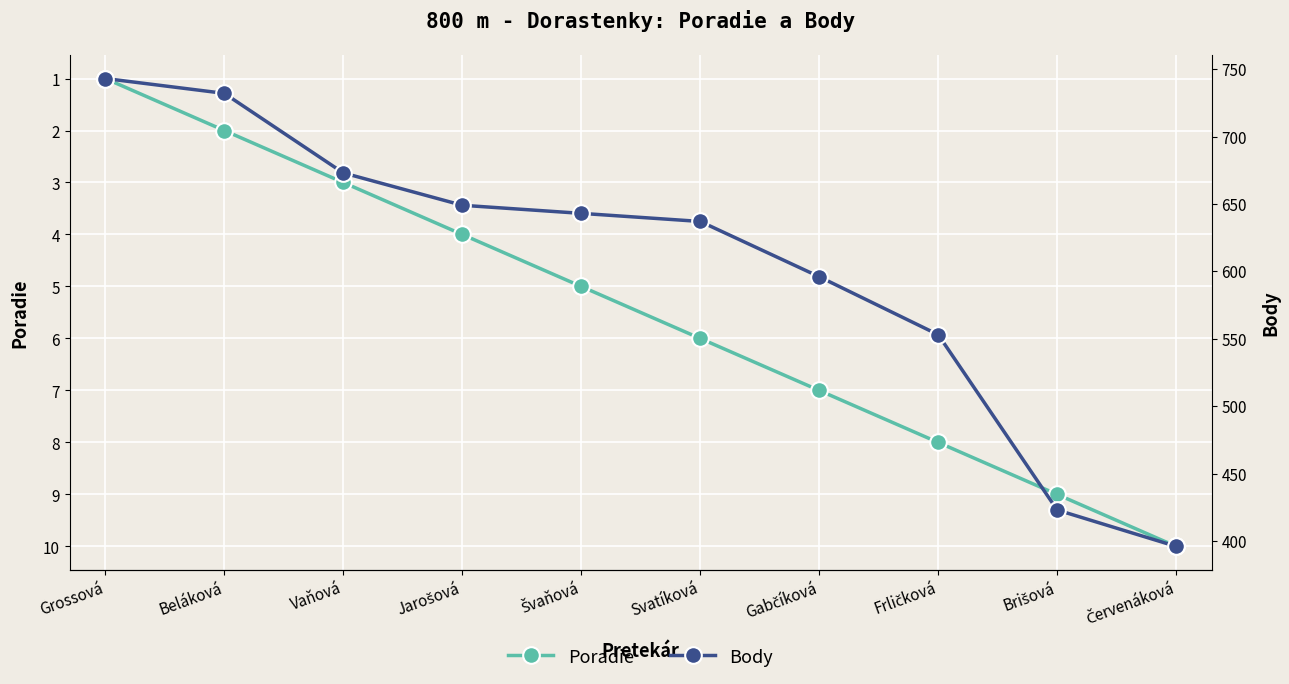

What is the total value across all series at Gabčíková?

603